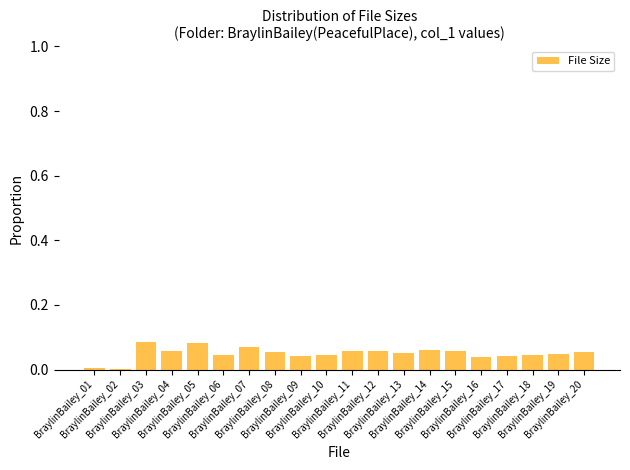

What is the sum of all values?

1.0